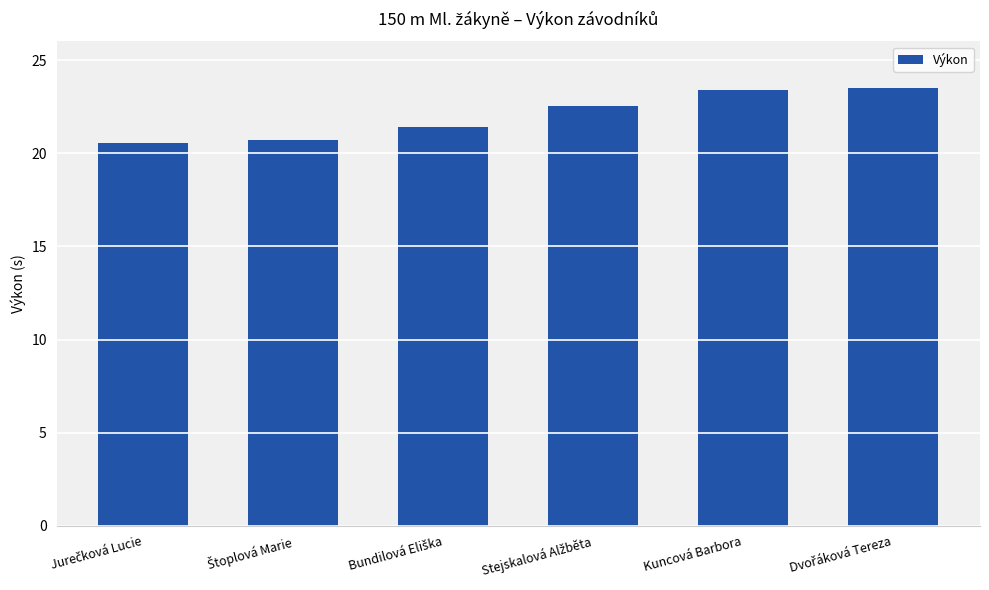

The chart shows a value of 38.9 at Kuncová Barbora. True or false?

False